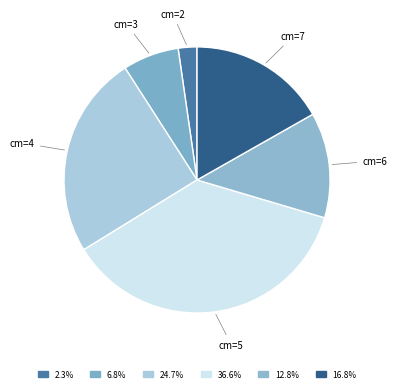

Is cm=5 the majority of the pie?

No